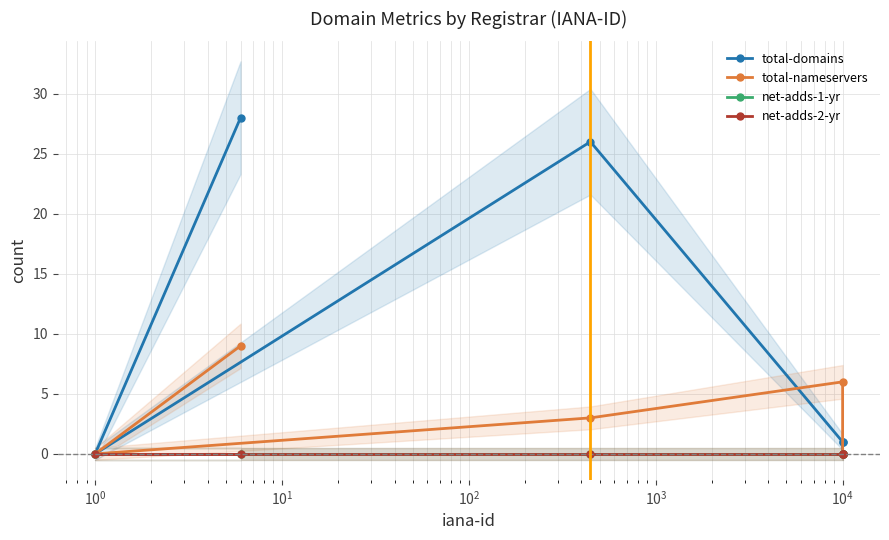

True or false: net-adds-1-yr and total-nameservers cross at least once.

False